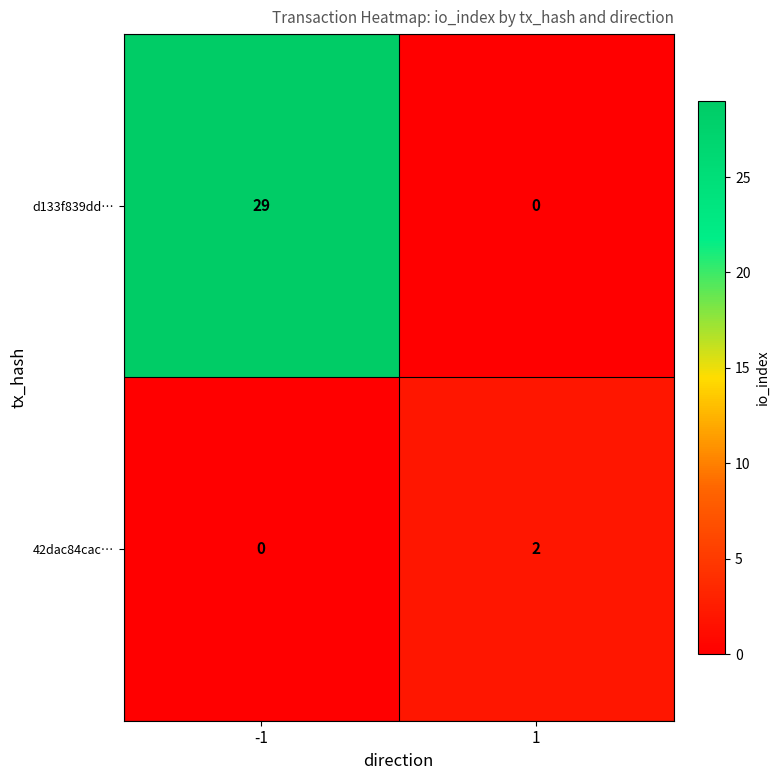

What is the sum of all d133f839dd… values?

29